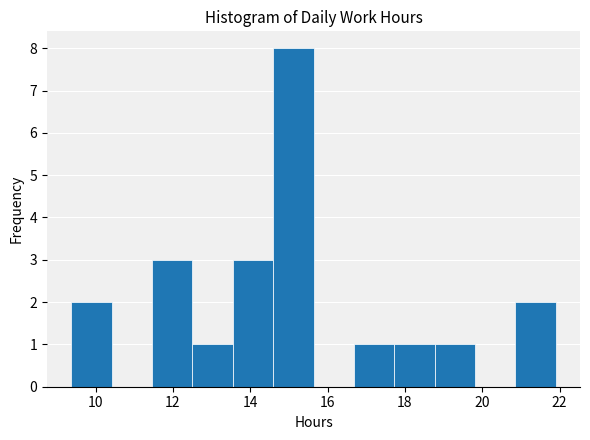

Which range on the x-axis has the tallest bar?

14.6 to 15.6